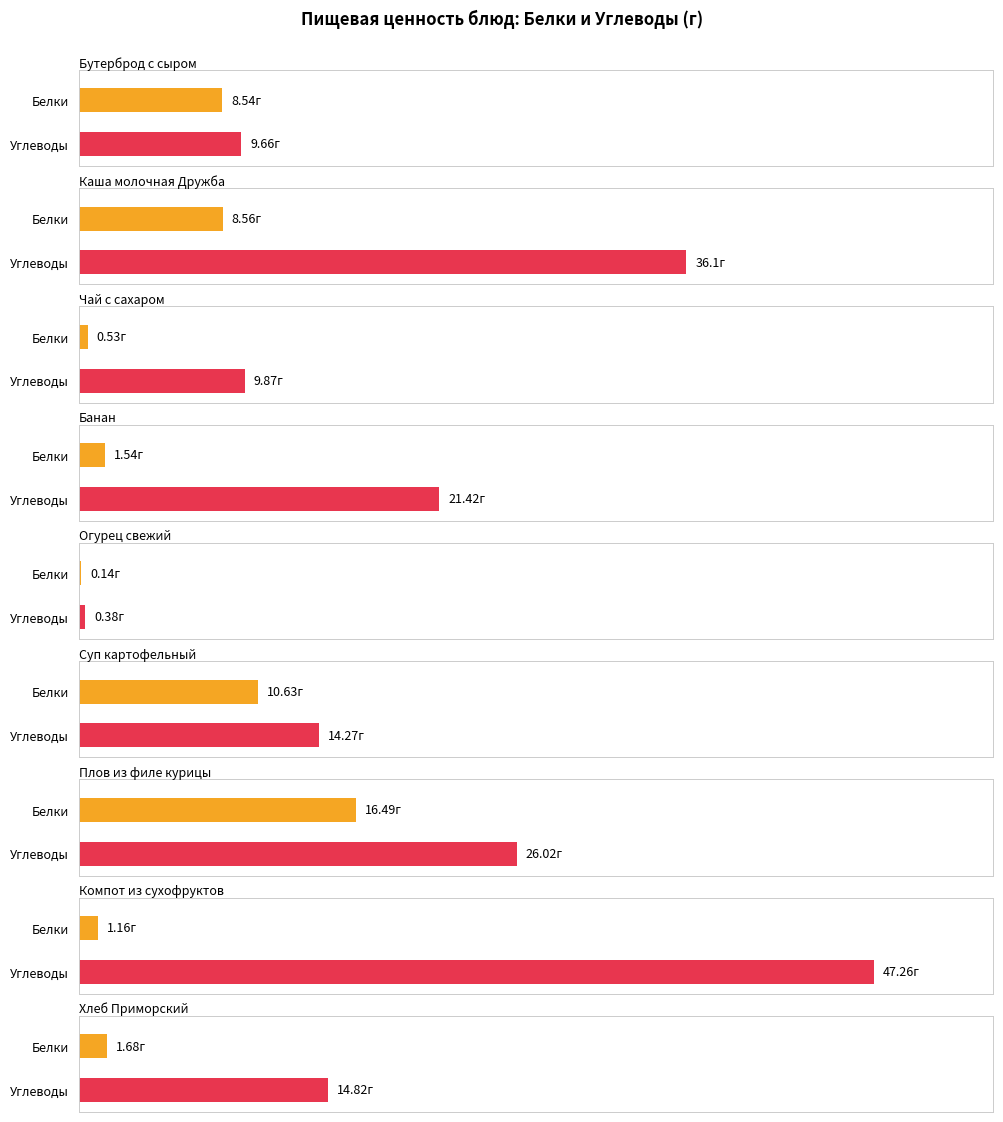

The value of Жиры at Чай с сахаром is 8.3. True or false?

False